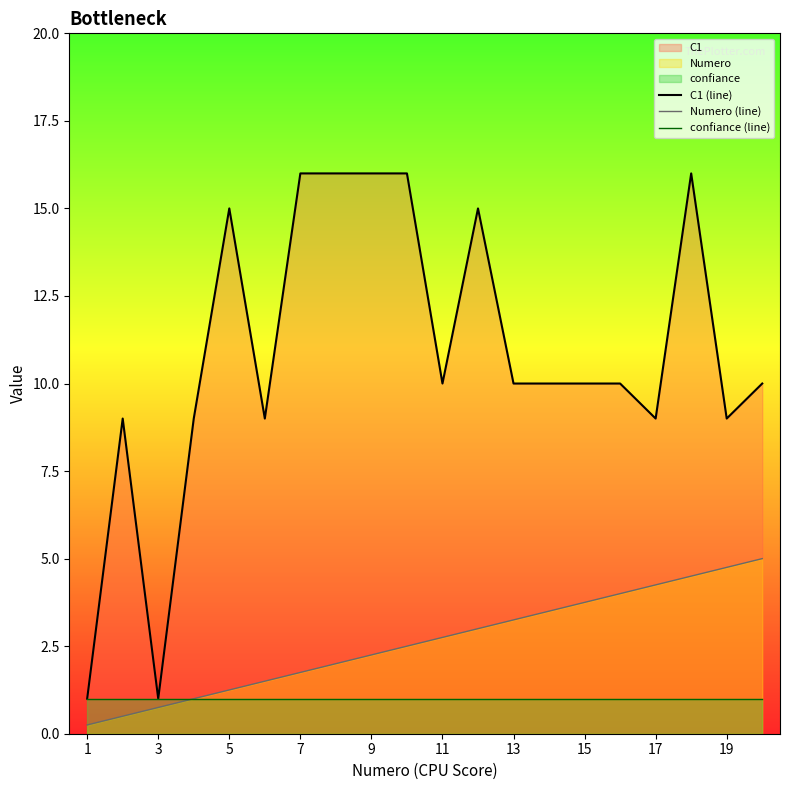

Rank the series by their maximum value, from highest to lowest.

C1 (line), Numero (line), confiance (line)